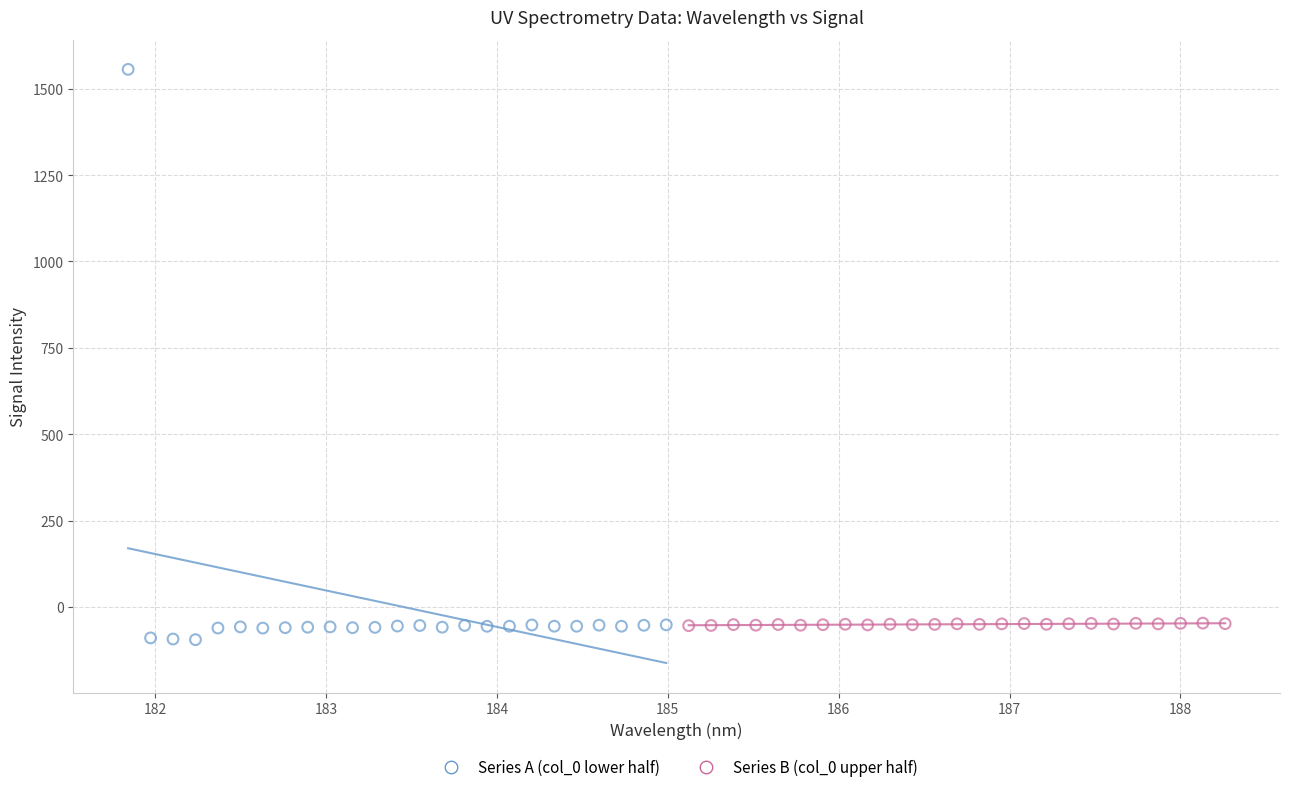

Which series has the largest Y range (max minus min)?

Series A (col_0 lower half)